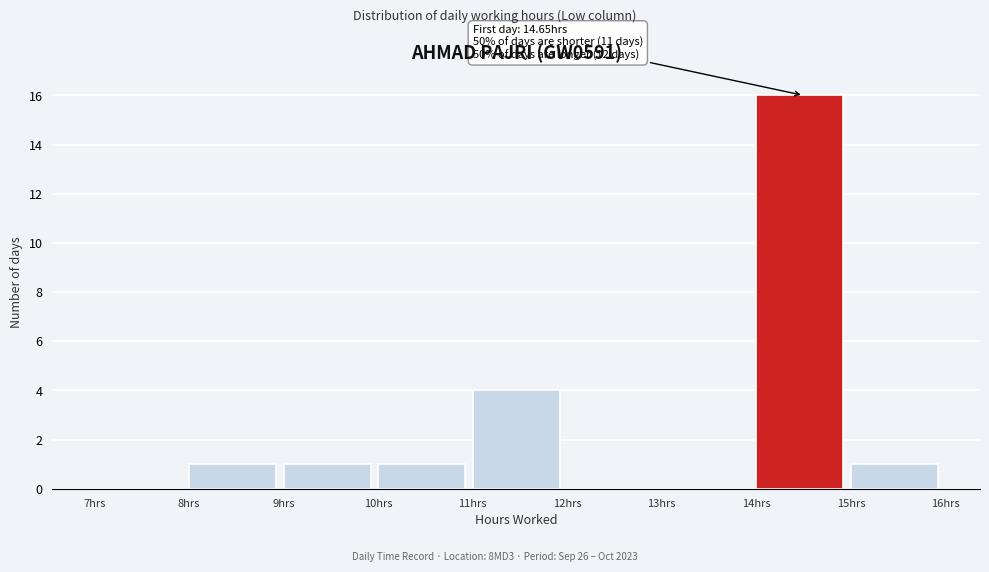

Which range on the x-axis has the tallest bar?

14 to 15